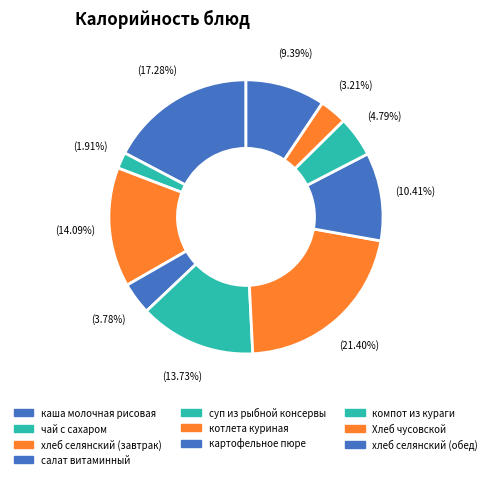

How many slices are in this pie chart?

10